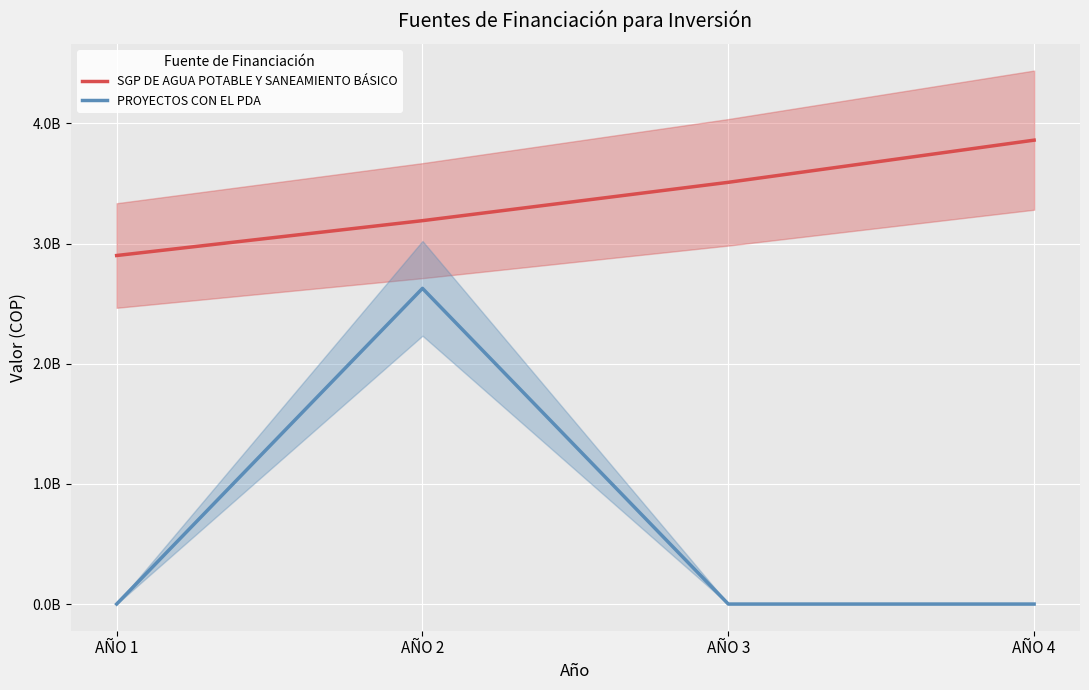

Which category has the highest value in the PROYECTOS CON EL PDA series?

AÑO 2